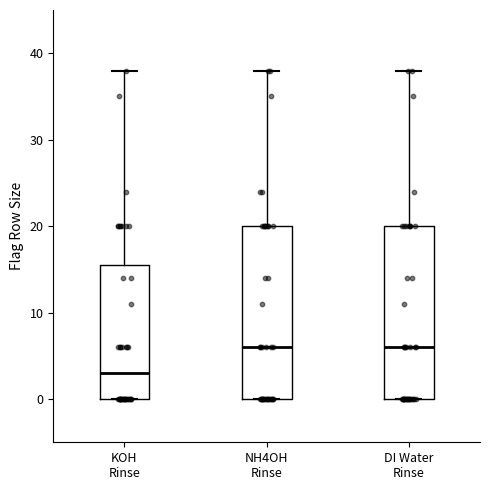

Reading left to right, read every box against the y-axis: the position of its median line, the range the box covers, and the ends of its whiskers. The values are not printed on the chart, so give them approximately, as read against the axis.

KOH Rinse: median 3, box 0 to 16, whiskers 0 to 38
NH4OH Rinse: median 6, box 0 to 20, whiskers 0 to 38
DI Water Rinse: median 6, box 0 to 20, whiskers 0 to 38